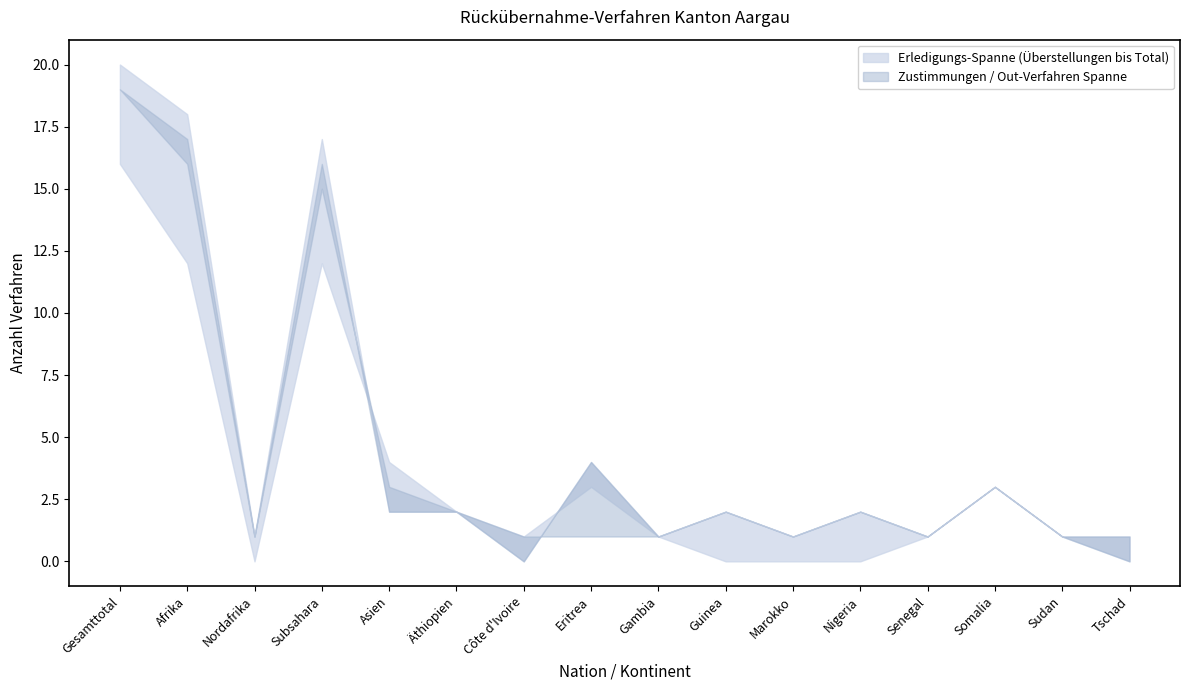

Which series has the largest range (max minus min)?

Total Erledigungen Out